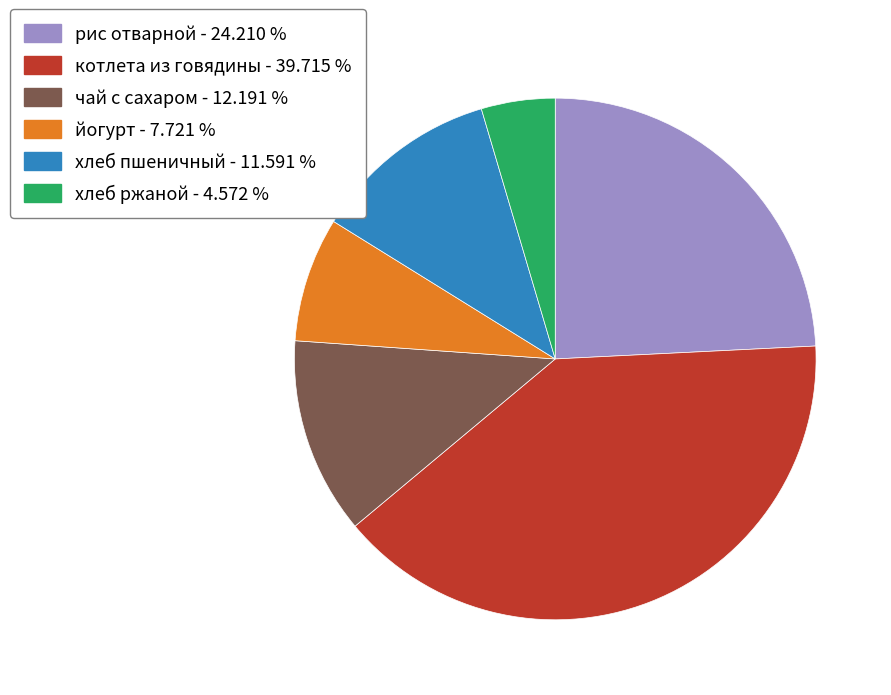

True or false: котлета из говядины accounts for 40% of the total.

True